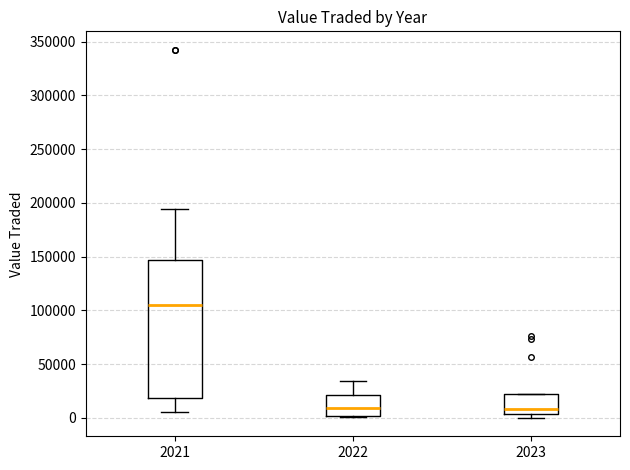

Reading left to right, read every box against the y-axis: the position of its median line, the range the box covers, and the ends of its whiskers. The values are not printed on the chart, so give them approximately, as read against the axis.

2021: median 105000, box 20000 to 145000, whiskers 5000 to 195000
2022: median 10000, box 0 to 20000, whiskers 0 to 35000
2023: median 10000, box 5000 to 25000, whiskers 0 to 25000